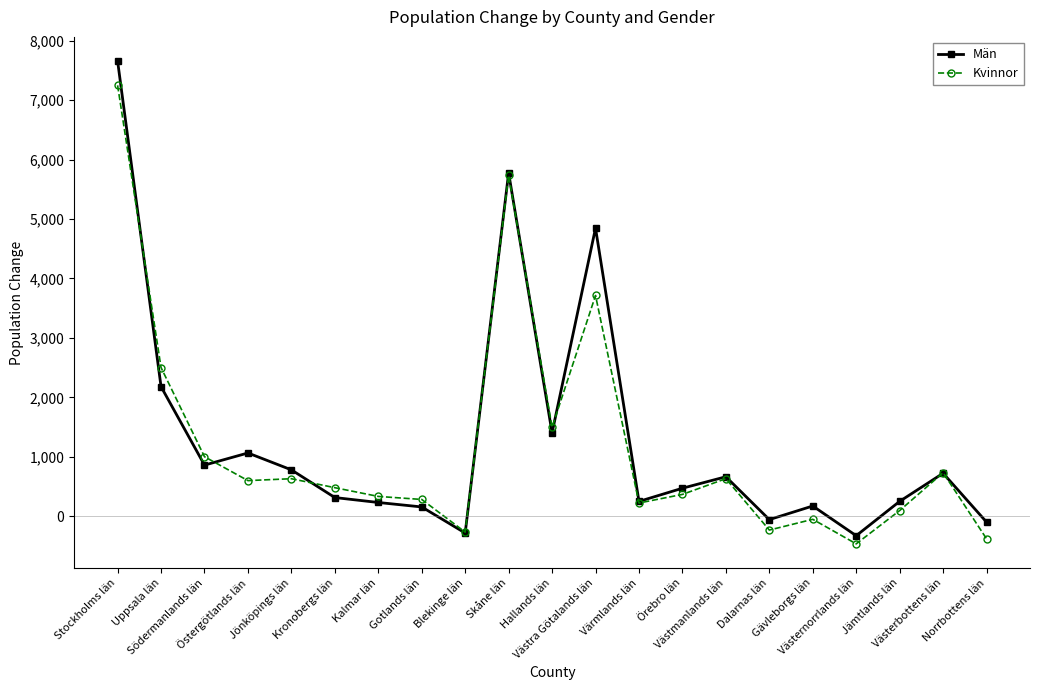

What is the difference between the highest and lowest values at Gävleborgs län?

224